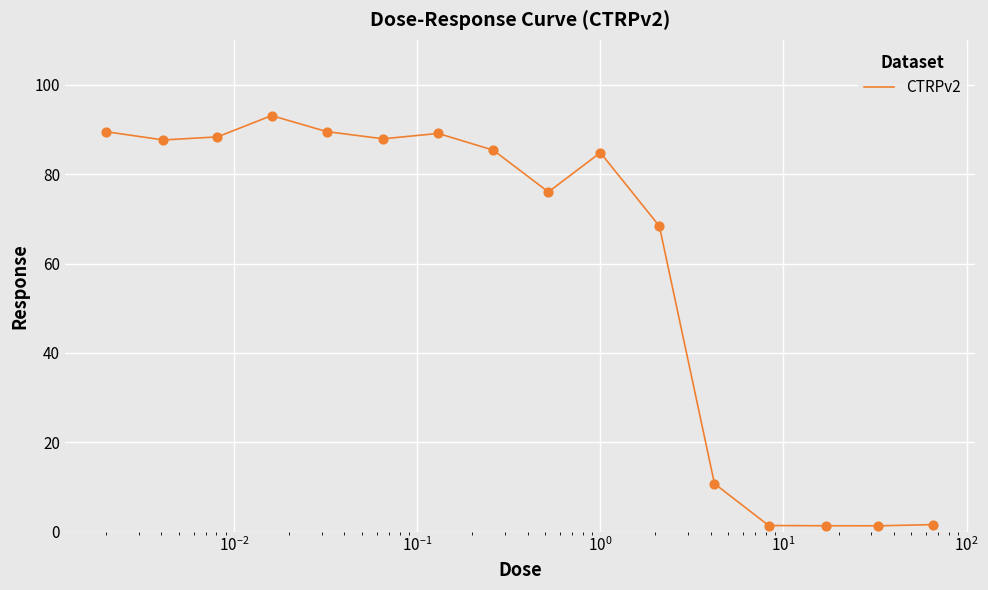

What is the difference between the maximum and minimum values?

91.7